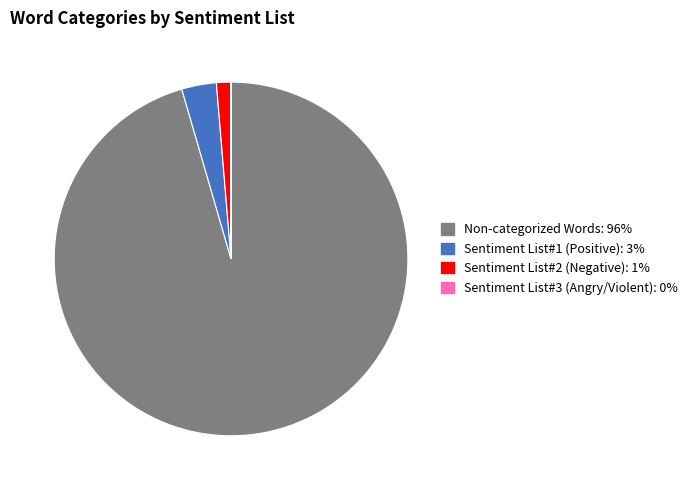

Is it true that Sentiment List#2 (Negative) is 11% of the pie?

False